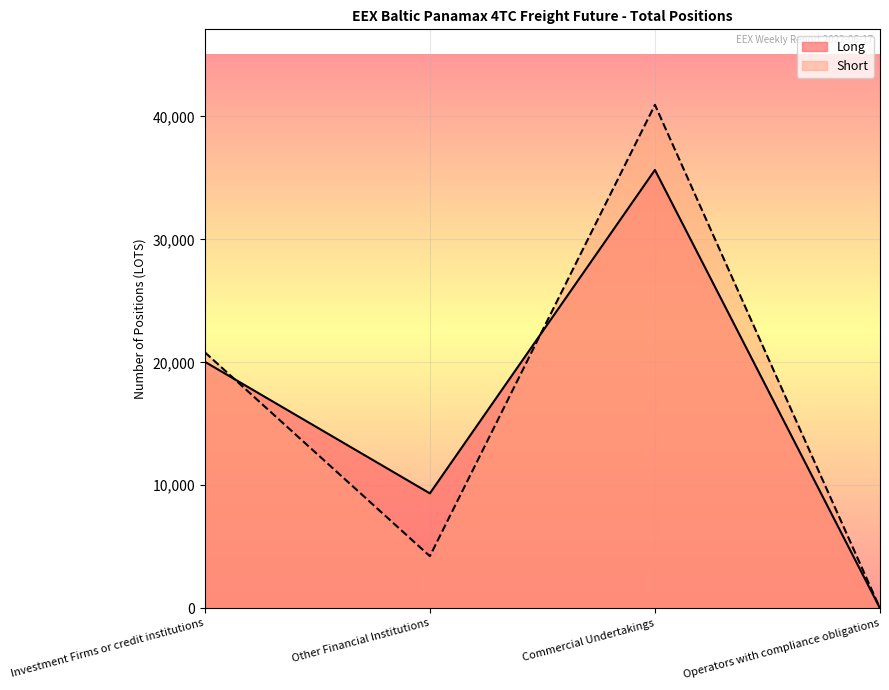

What position from the right is Commercial Undertakings?

2